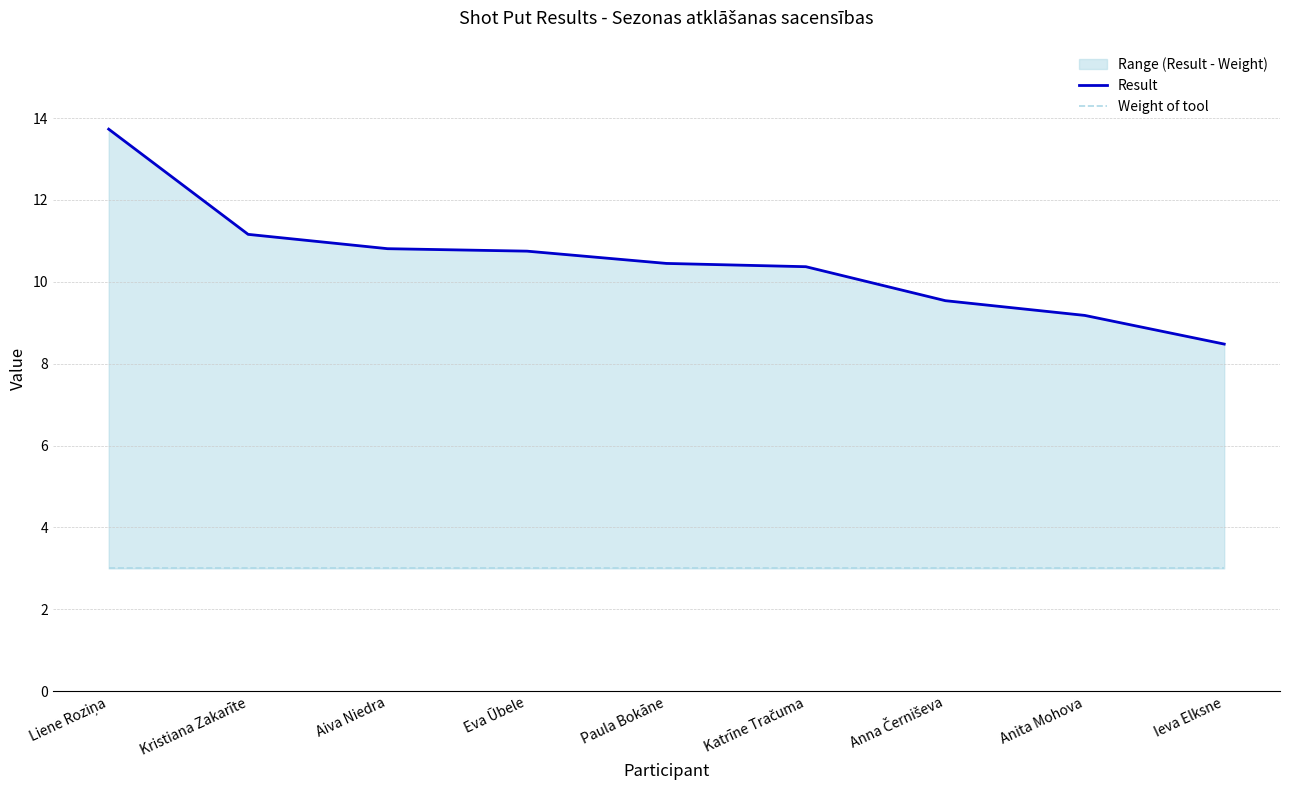

How many data points in Result are less than 10?

3